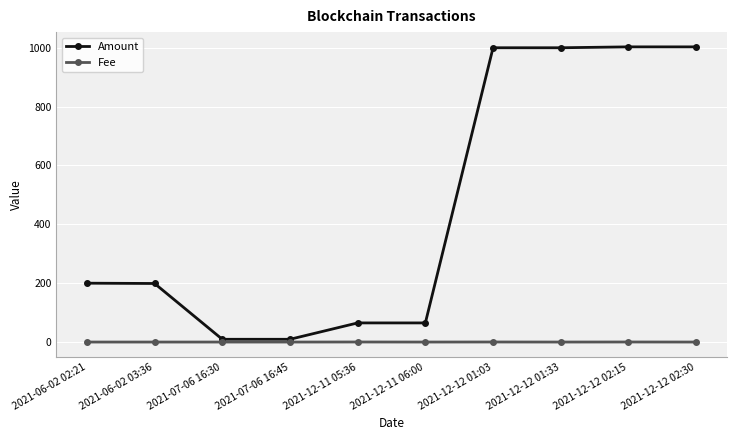

True or false: Amount has more than 0 points higher than both neighbors.

True